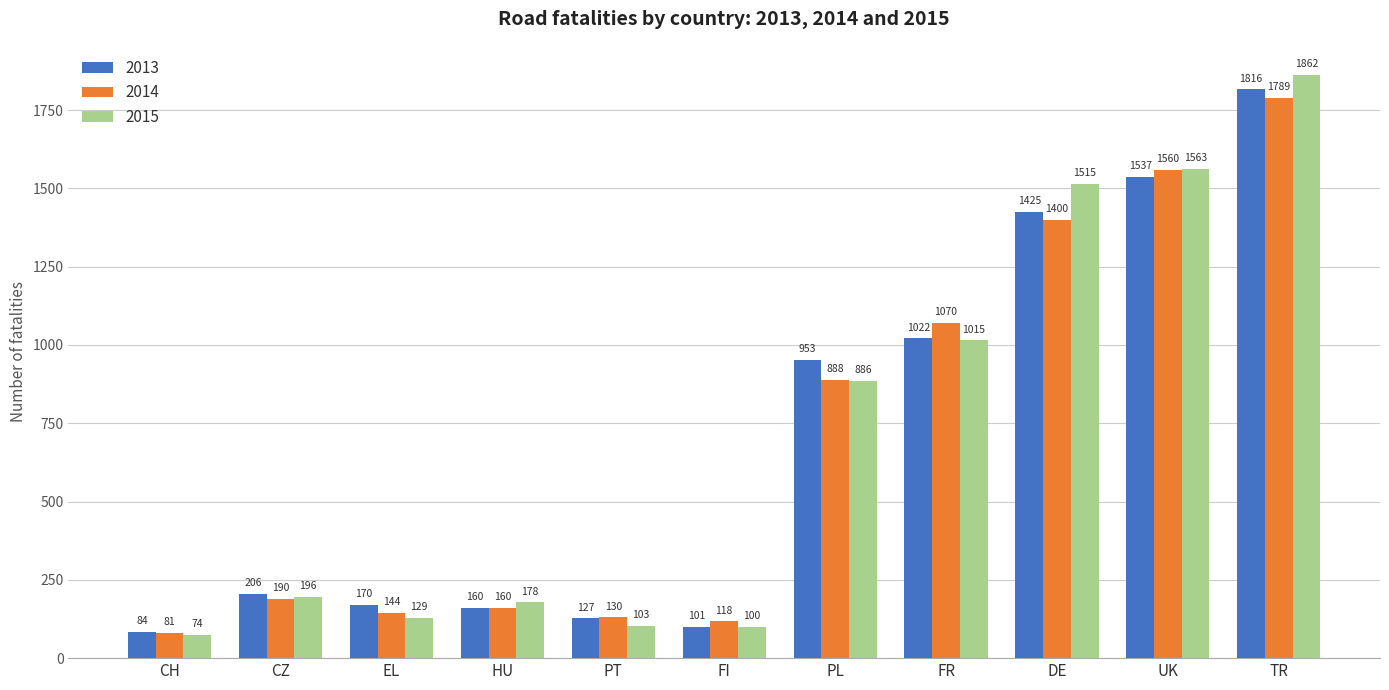

What is the difference between the 2015 values at FR and TR?

847